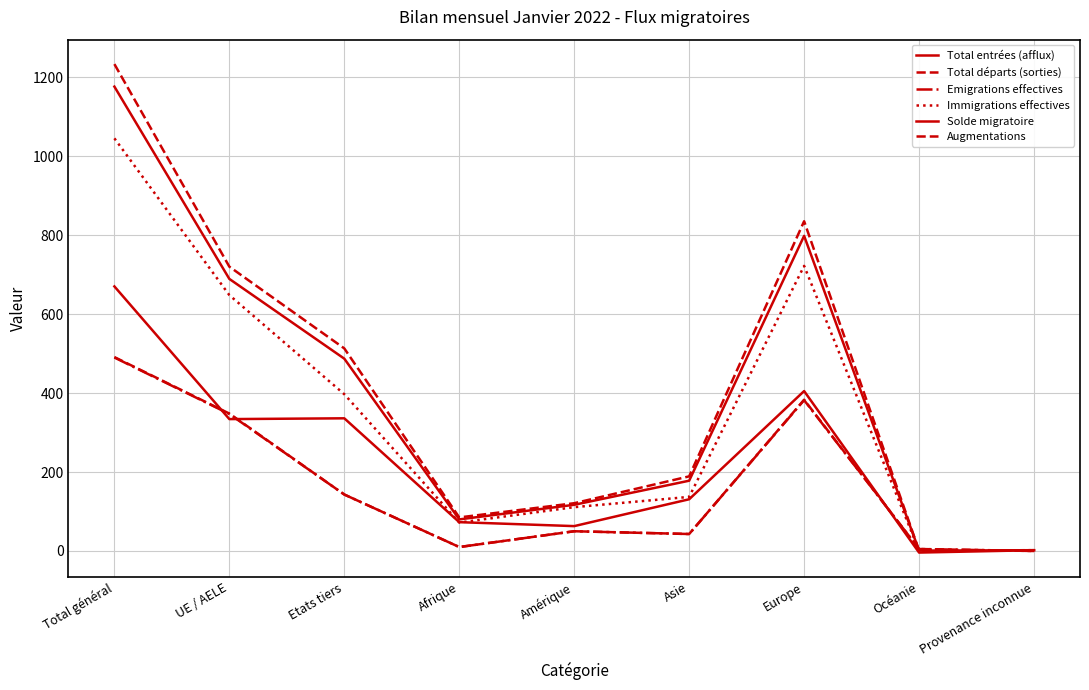

How many lines are shown in the chart?

6